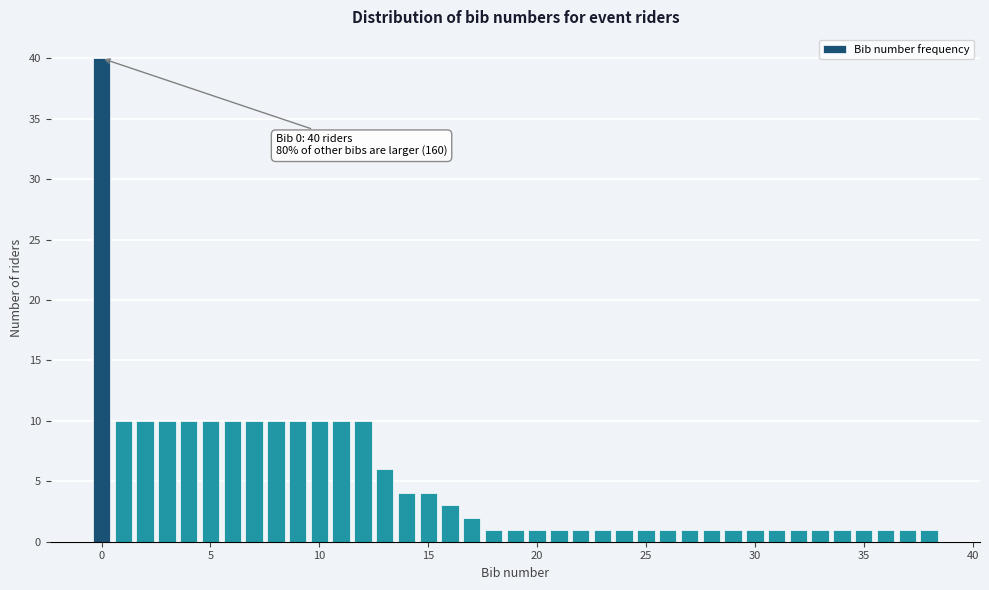

Around what value on the x-axis is the tallest bar? Give the approximate position of its centre, as read against the axis.

0.0